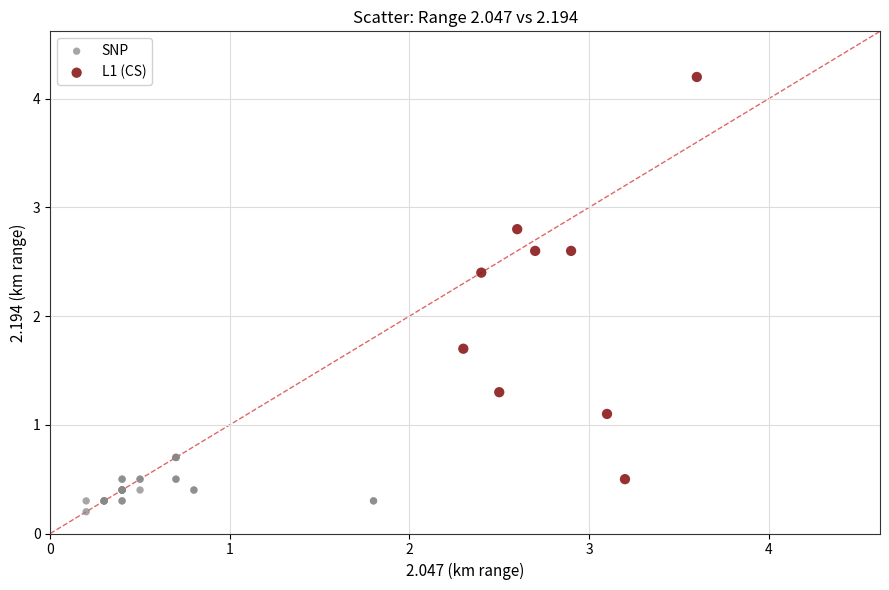

Which series contains the lowest Y value?

SNP